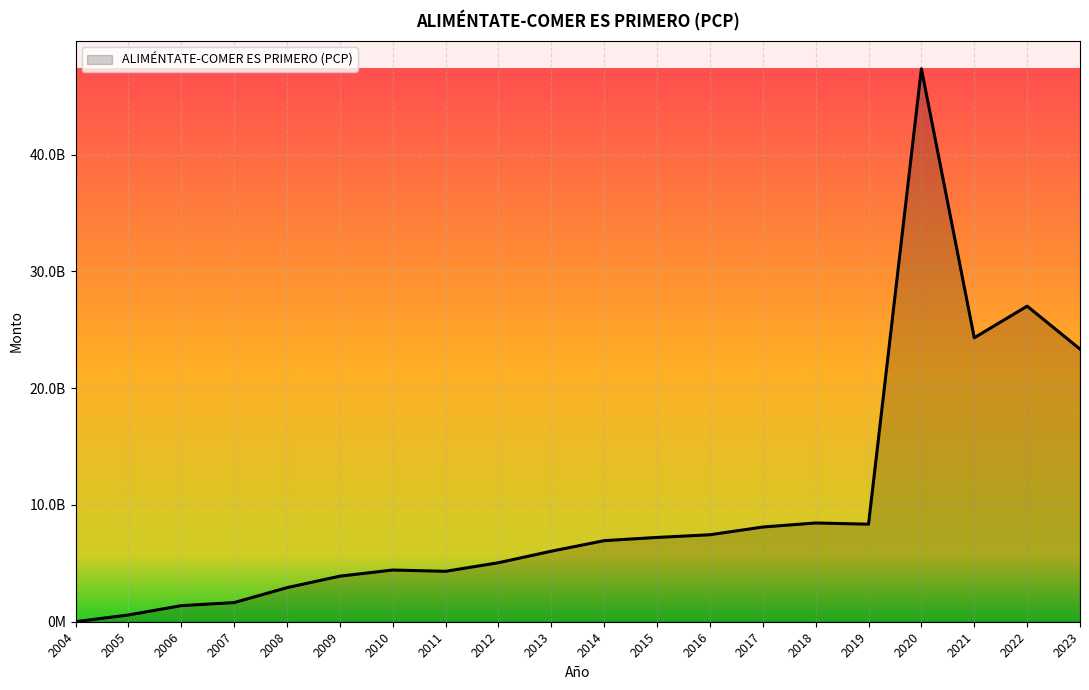

What is the difference between the maximum and minimum values?

47353206350